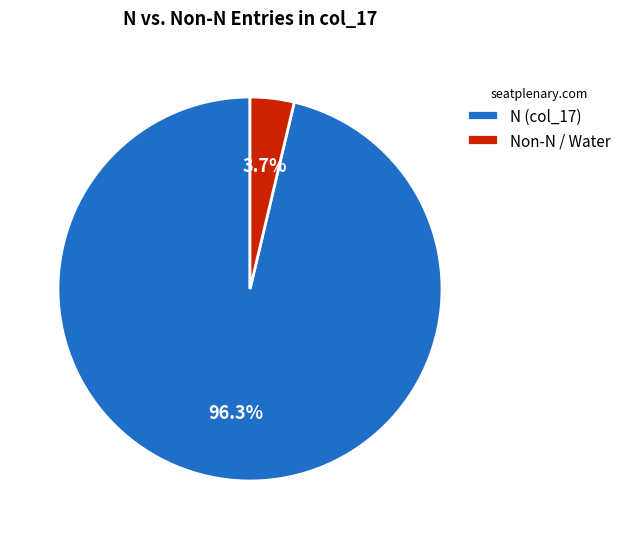

How much of the chart is everything except N (col_17)?

3.7%